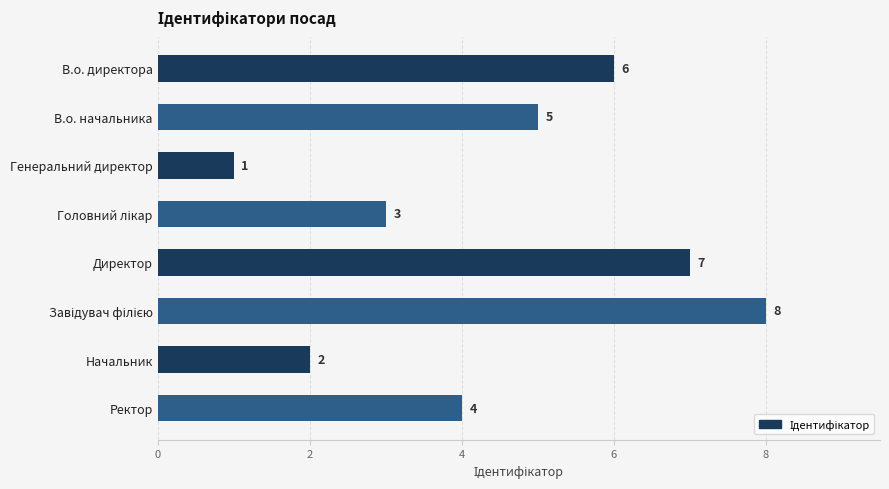

How many values are between 3 and 7?

5